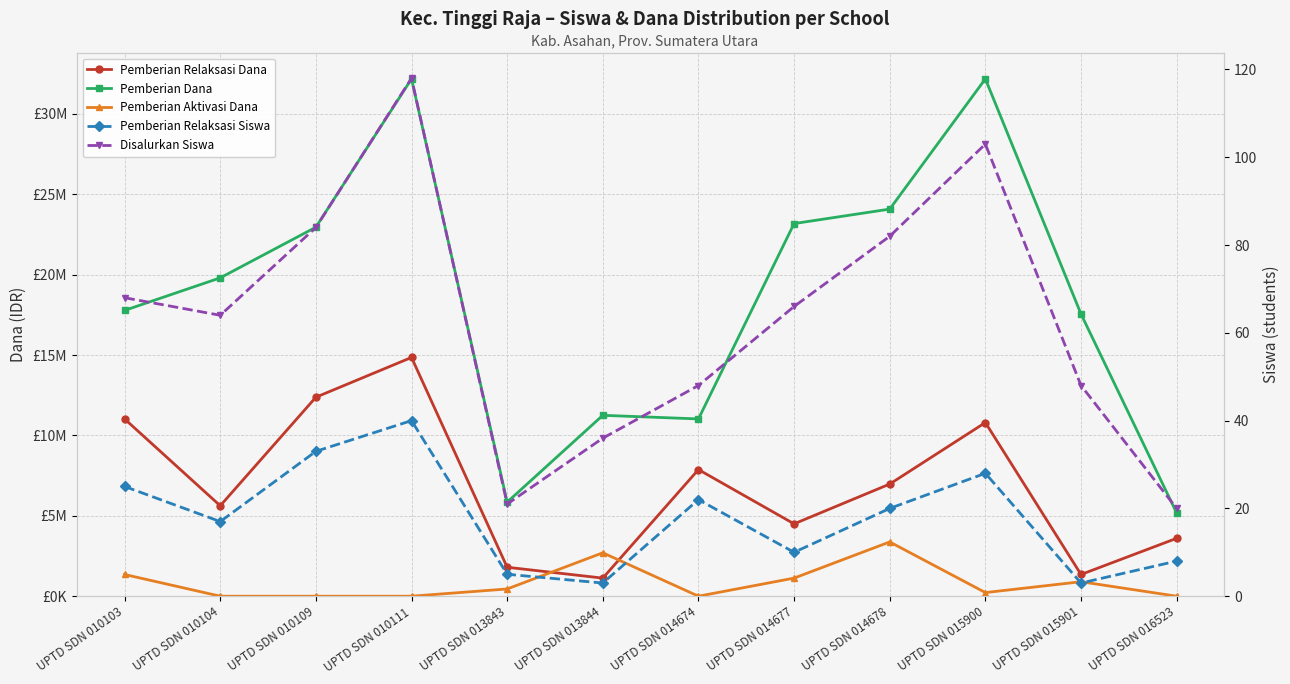

At which category is the sum across all series the highest?

UPTD SDN 010111